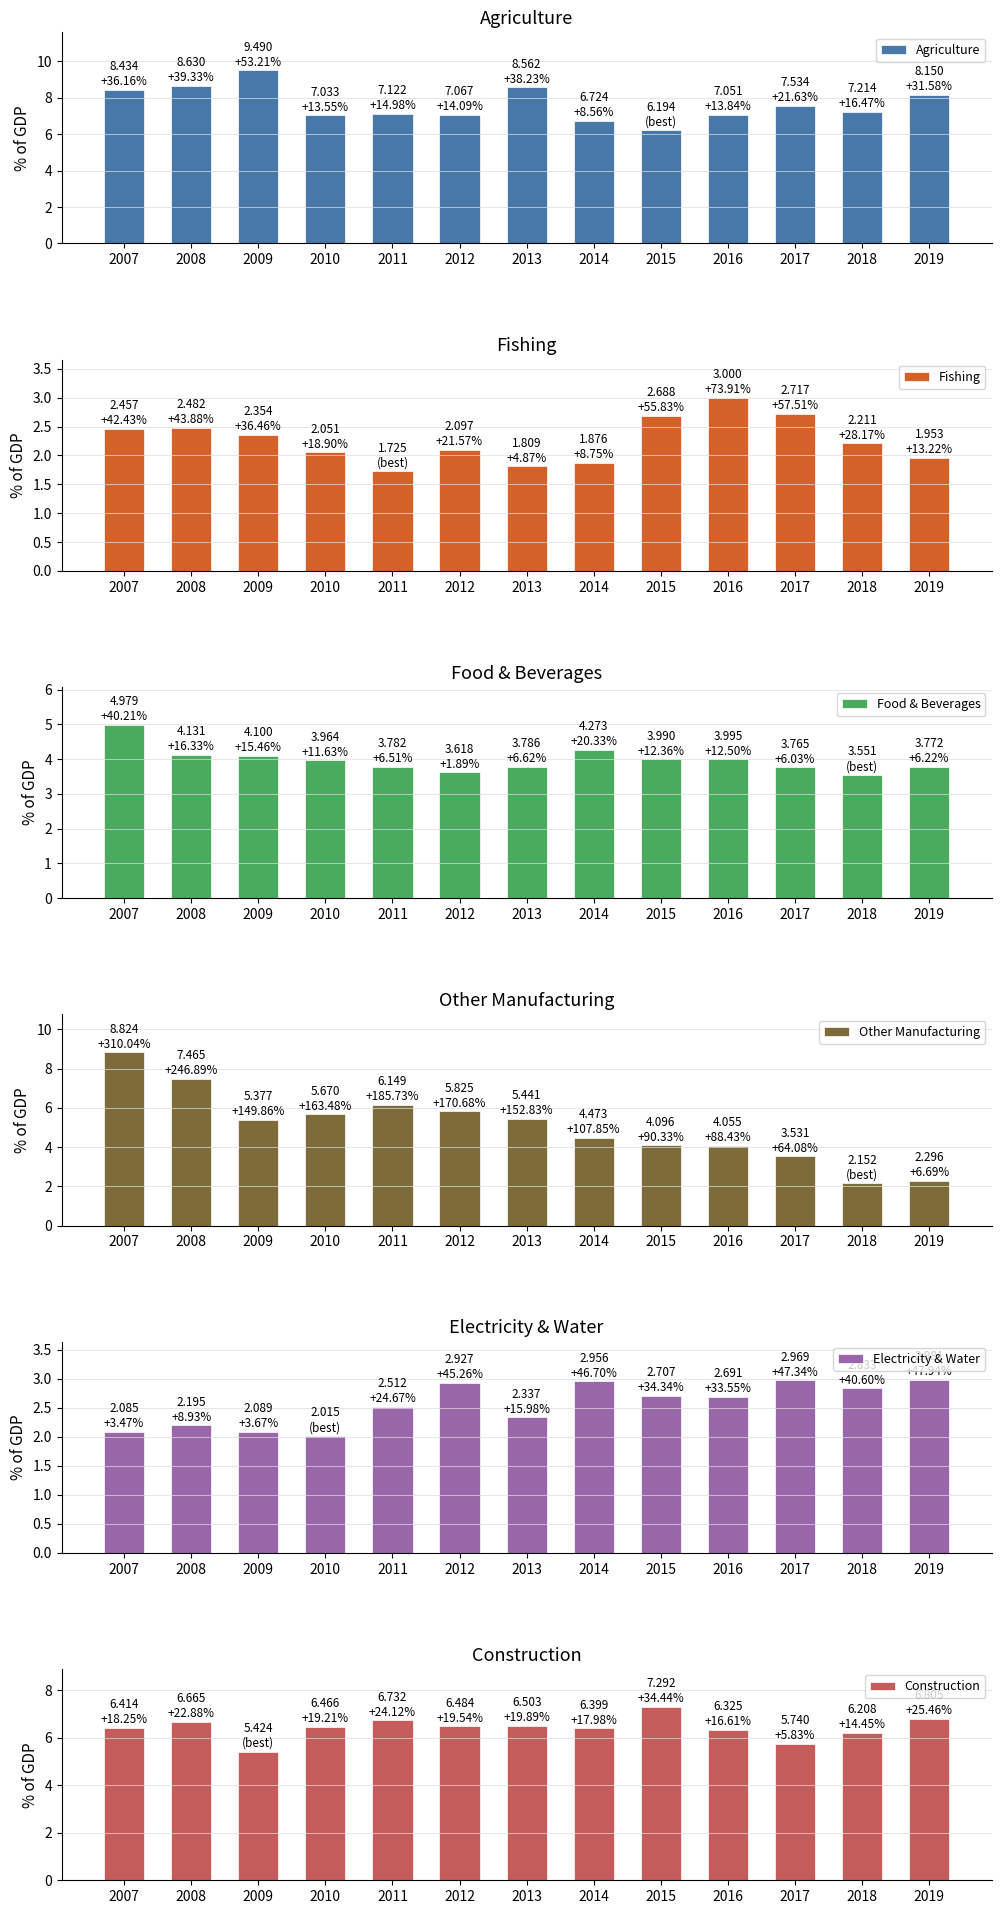

The Electricity & Water series shows 2.3 at 2013. True or false?

True